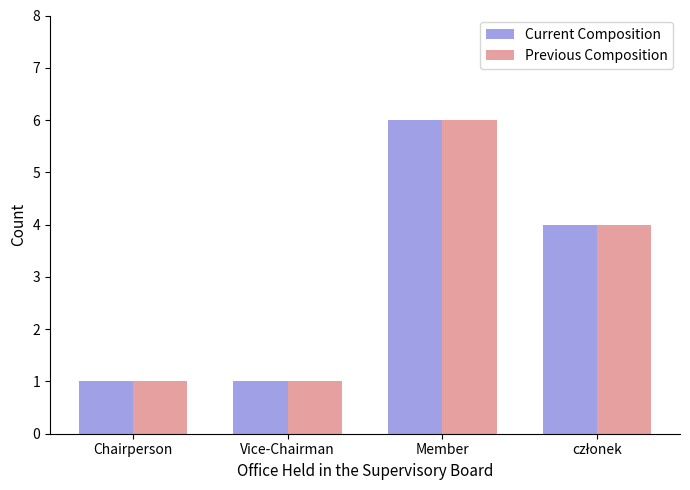

The Current Composition series shows 2 at Chairperson. True or false?

False